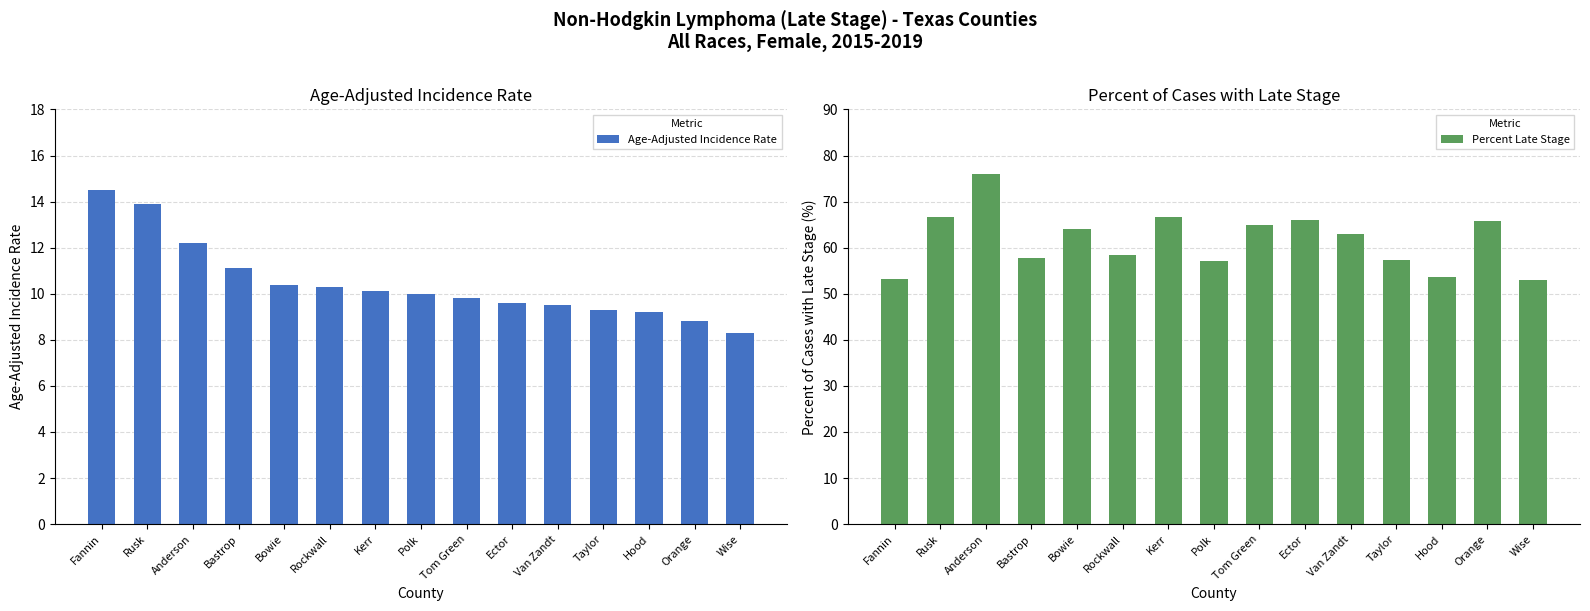

What is the average value of the Percent Late Stage series?

61.6